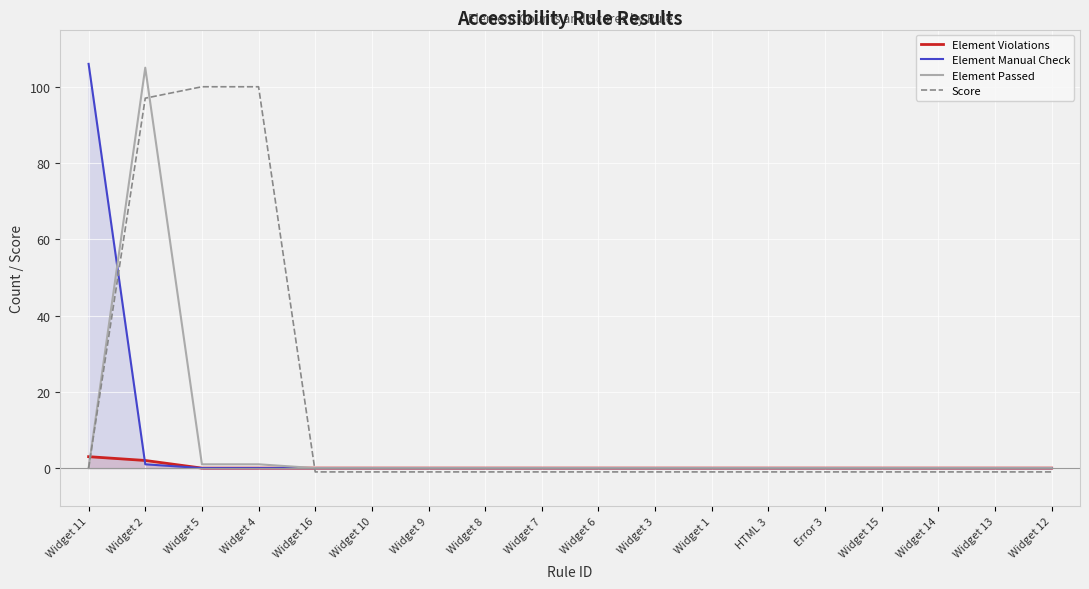

What is the greatest value displayed?

106